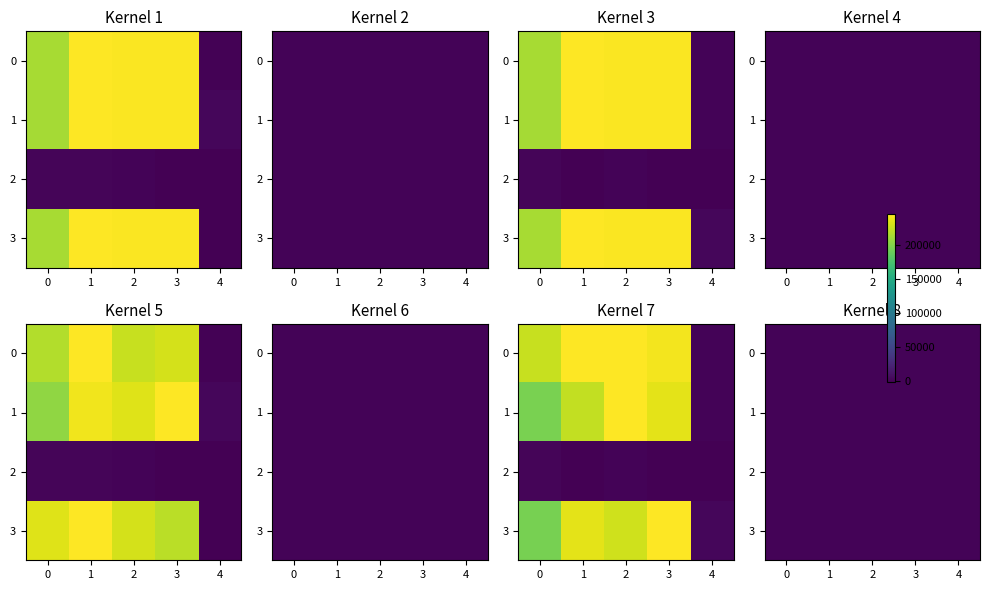

Which category has the highest value in the 1 series?

4